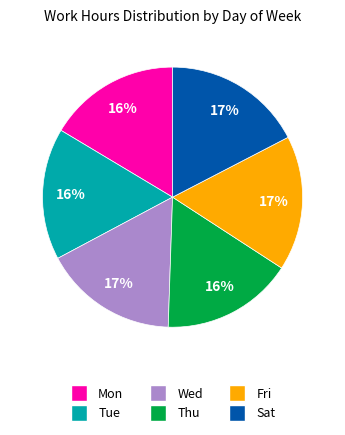

Do Mon and Tue together represent more than half of the pie?

No